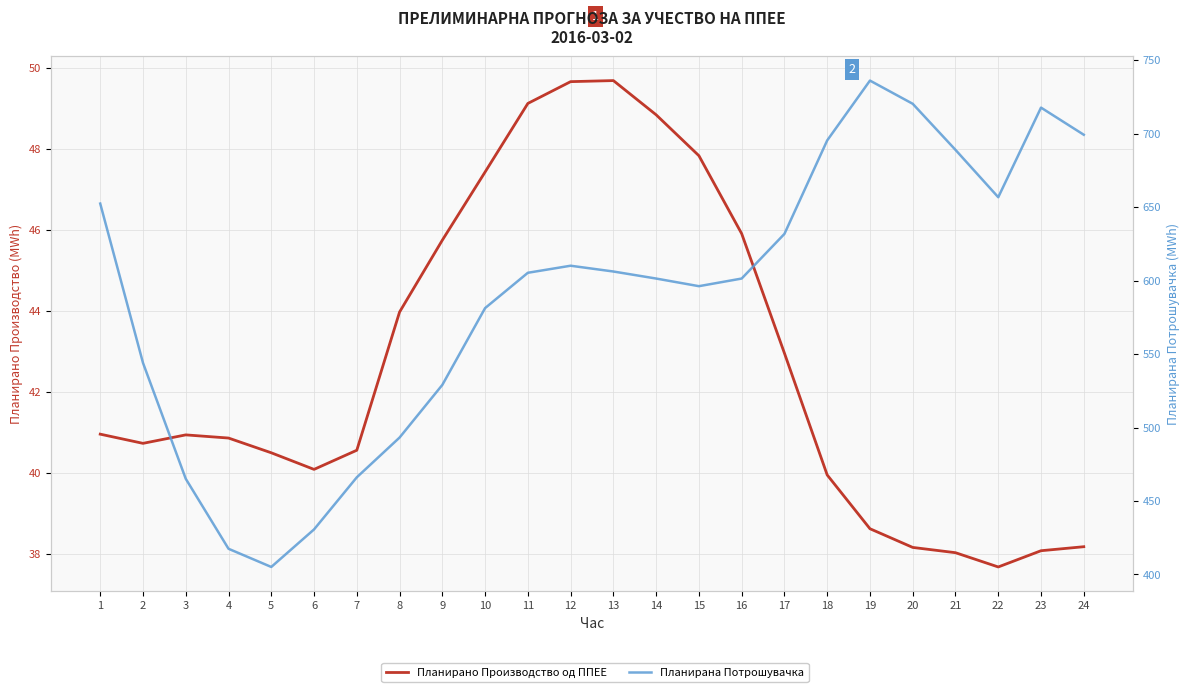

Which label corresponds to the smallest value in the chart?

22